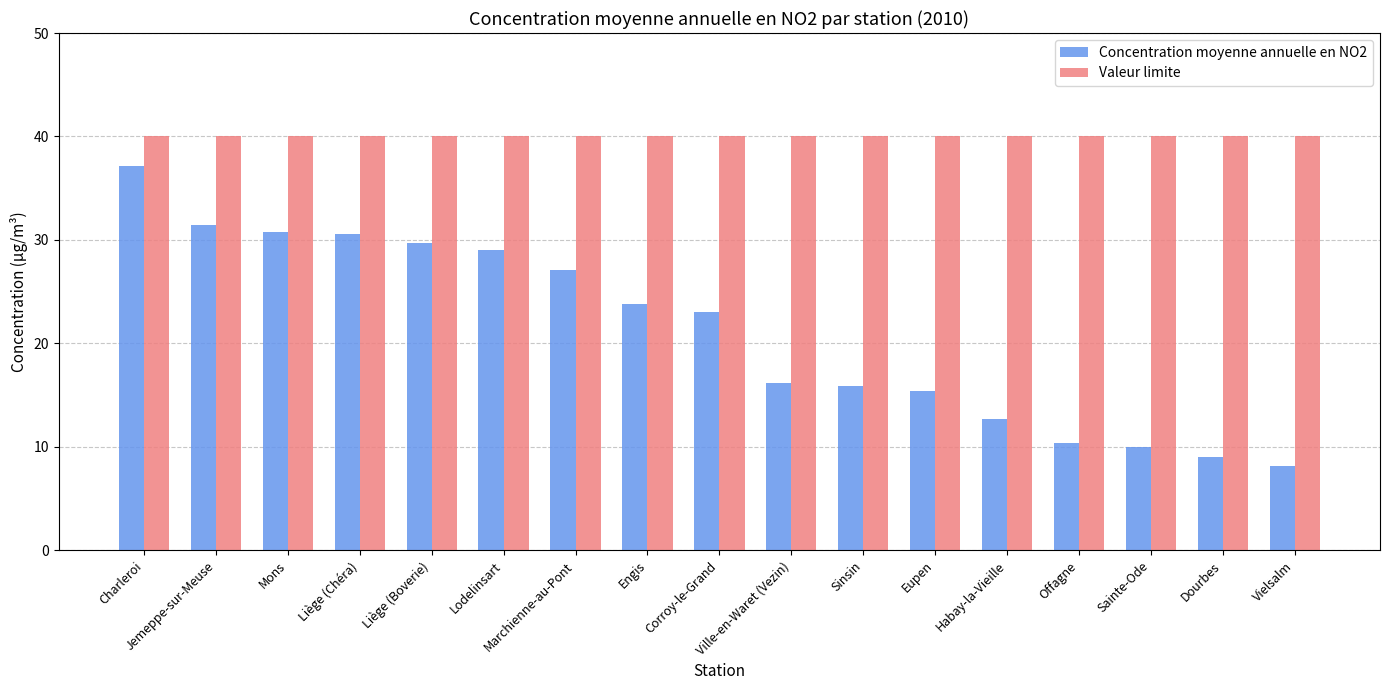

What value does the Concentration moyenne annuelle en NO2 series have at Corroy-le-Grand?

23.0